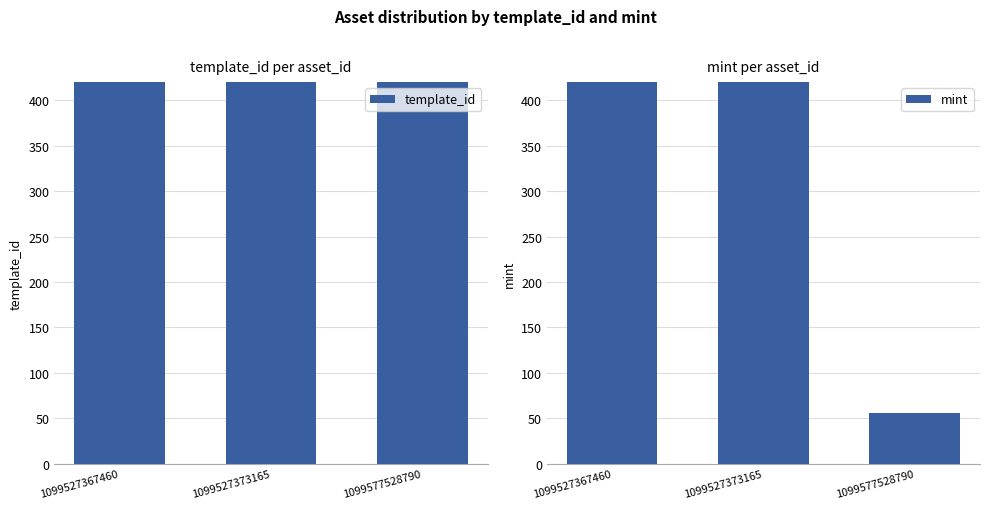

What are all the series names shown in the legend?

template_id, mint